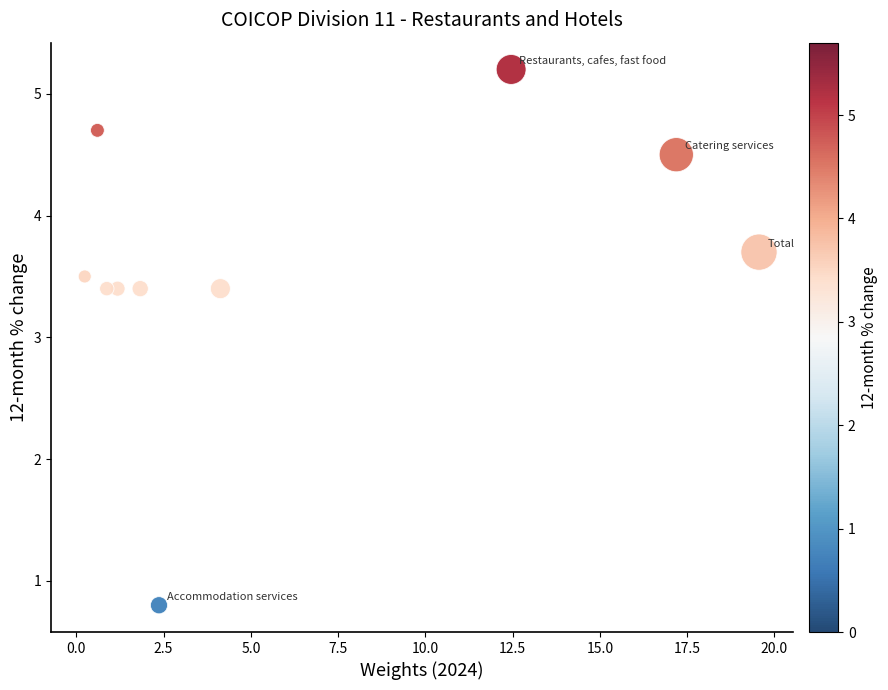

What is the range of Y values (max minus min)?

4.4